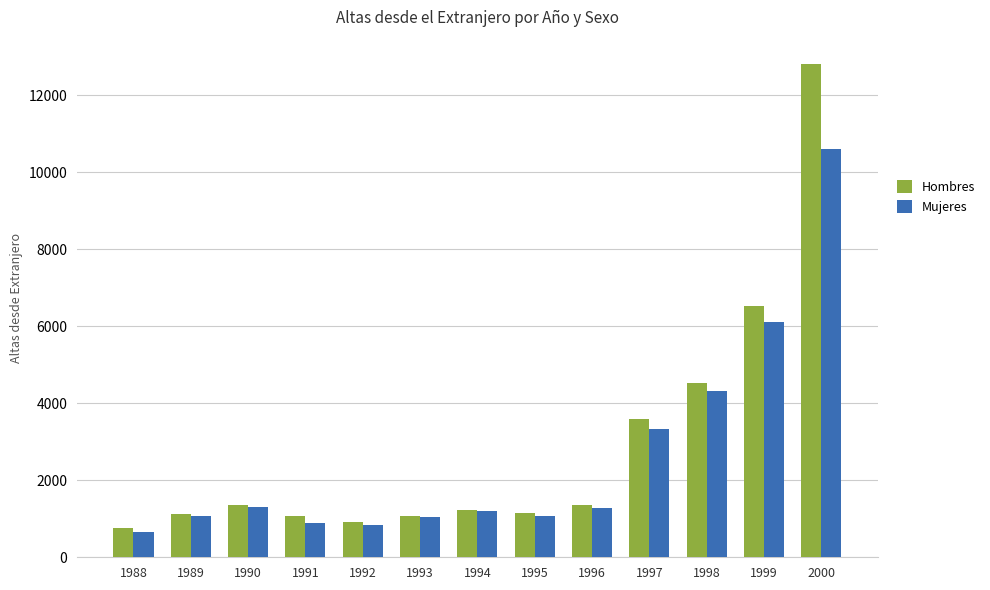

What is the average value of the Hombres series?

2885